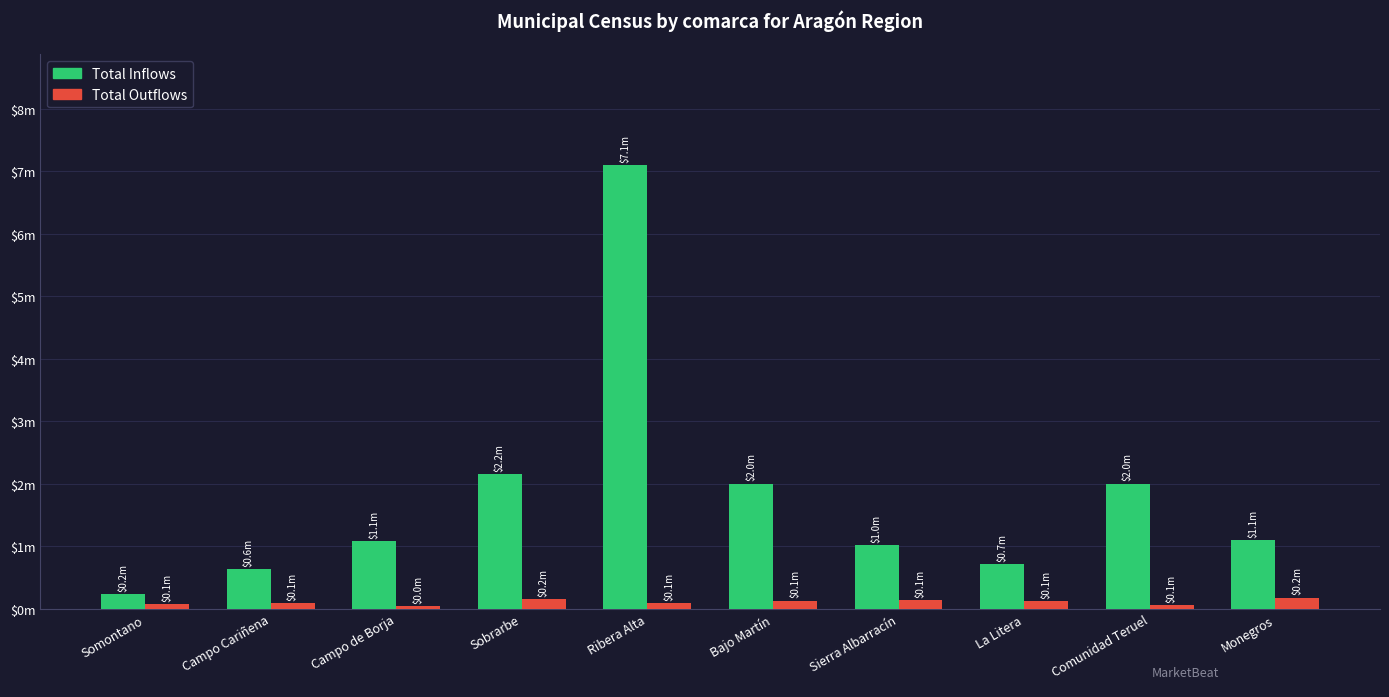

What is the difference between the maximum and minimum values in the Total Outflows series?

132